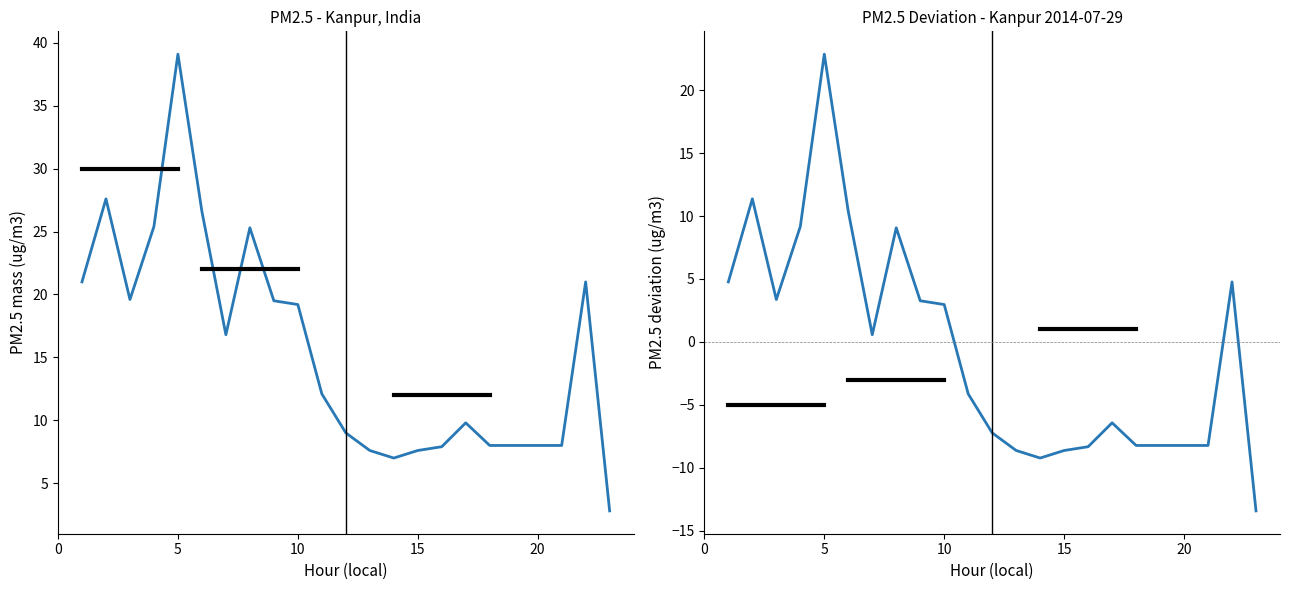

Reading left to right, what are all the values shown in this chart?

Estimated PM2.5 mass: 21.0	27.6	19.6	25.4	39.1	26.6	16.8	25.3	19.5	19.2	12.1	9.0	7.6	7.0	7.6	7.9	9.8	8.0	8.0	21.0	2.8
PM2.5 deviation from mean: 4.8	11.4	3.4	9.2	22.9	10.4	0.6	9.1	3.3	3.0	-4.1	-7.2	-8.6	-9.2	-8.6	-8.3	-6.4	-8.2	-8.2	4.8	-13.4